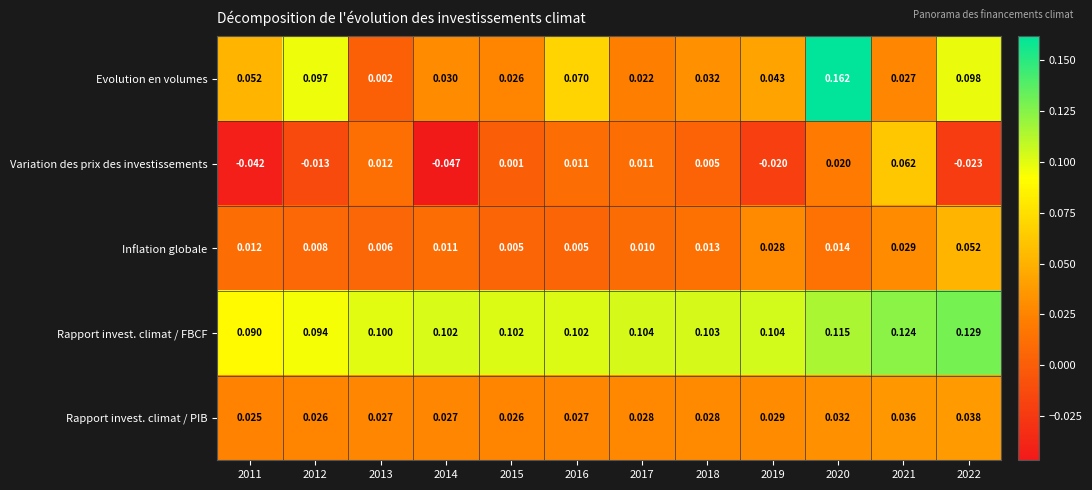

List the series in order of their peak value, lowest first.

Rapport invest. climat / PIB, Inflation globale, Variation des prix des investissements, Rapport invest. climat / FBCF, Evolution en volumes